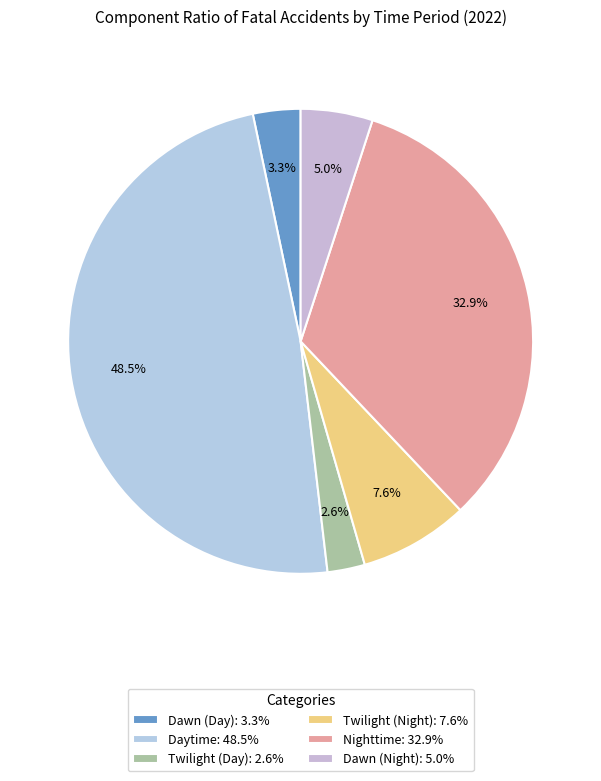

Which slice is the largest?

Daytime